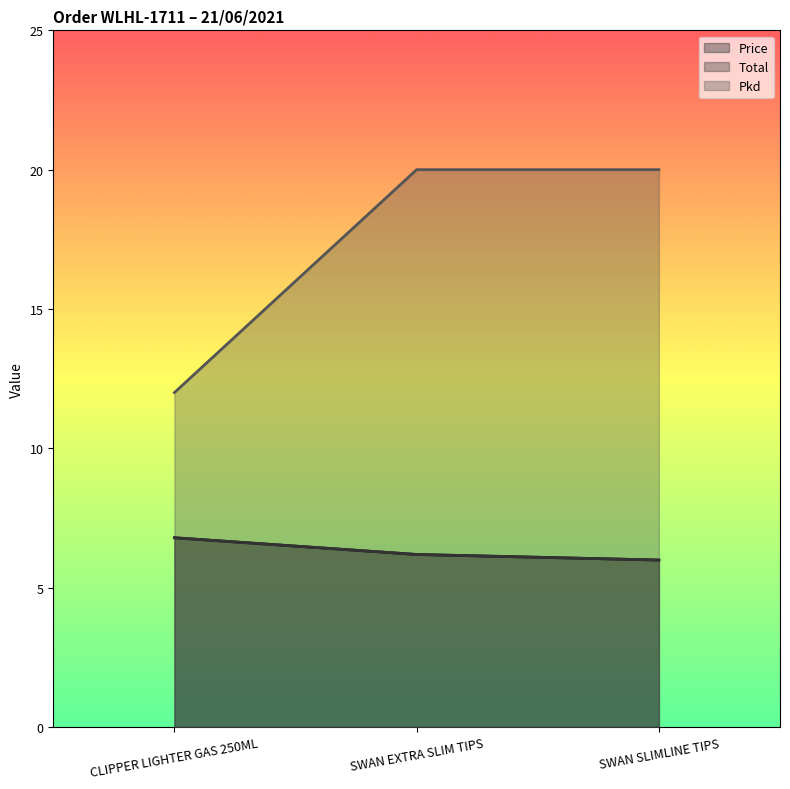

List the series in order of their peak value, lowest first.

Price, Total, Pkd